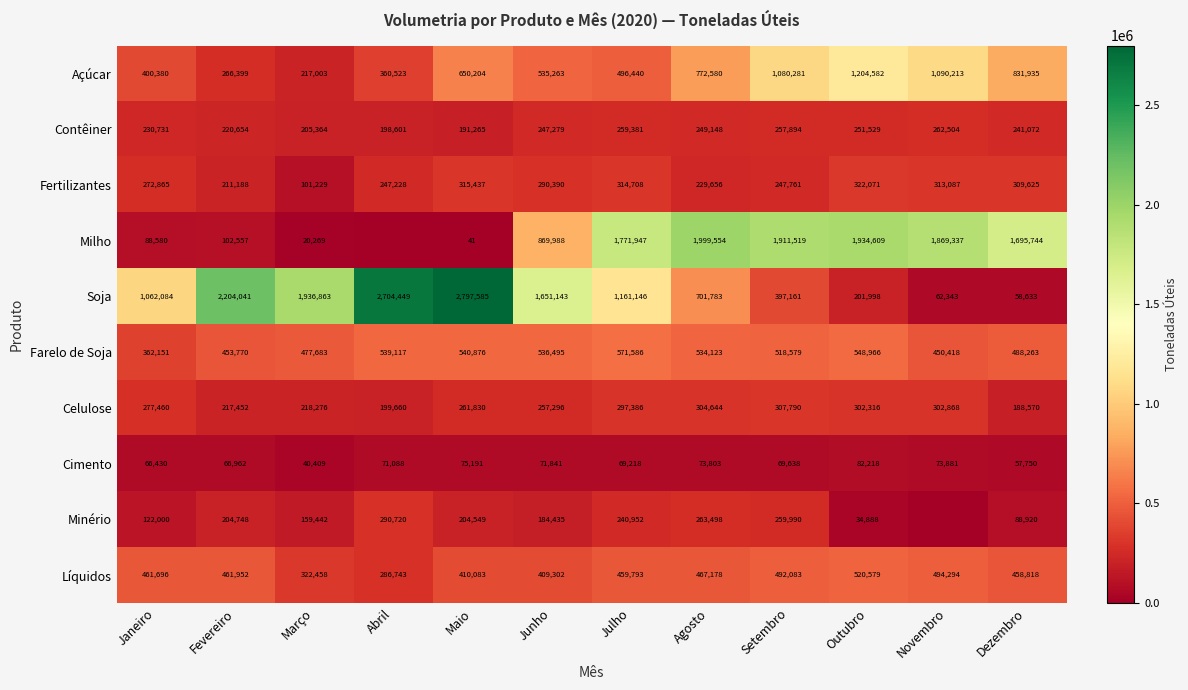

What is the maximum value shown in the chart?

2797585